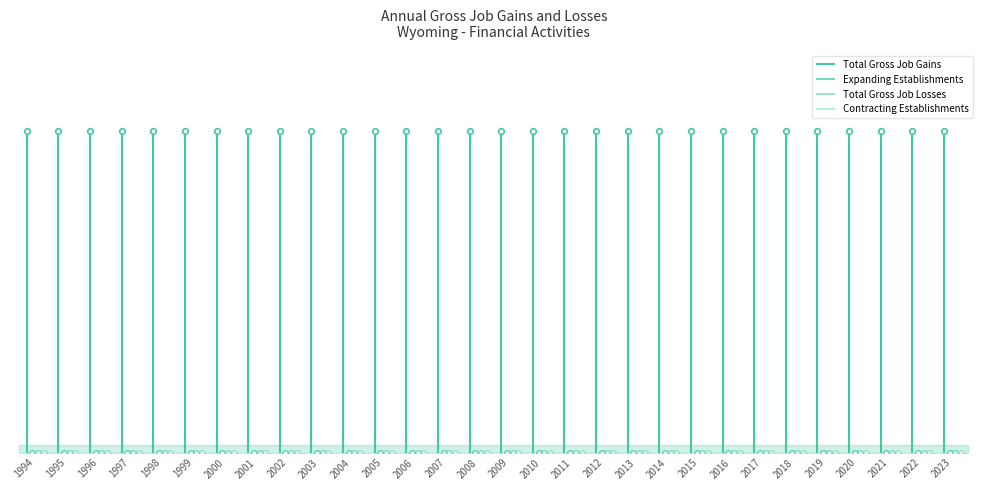

Between 2000 and 2001, which series saw the biggest shift?

Total Gross Job Gains